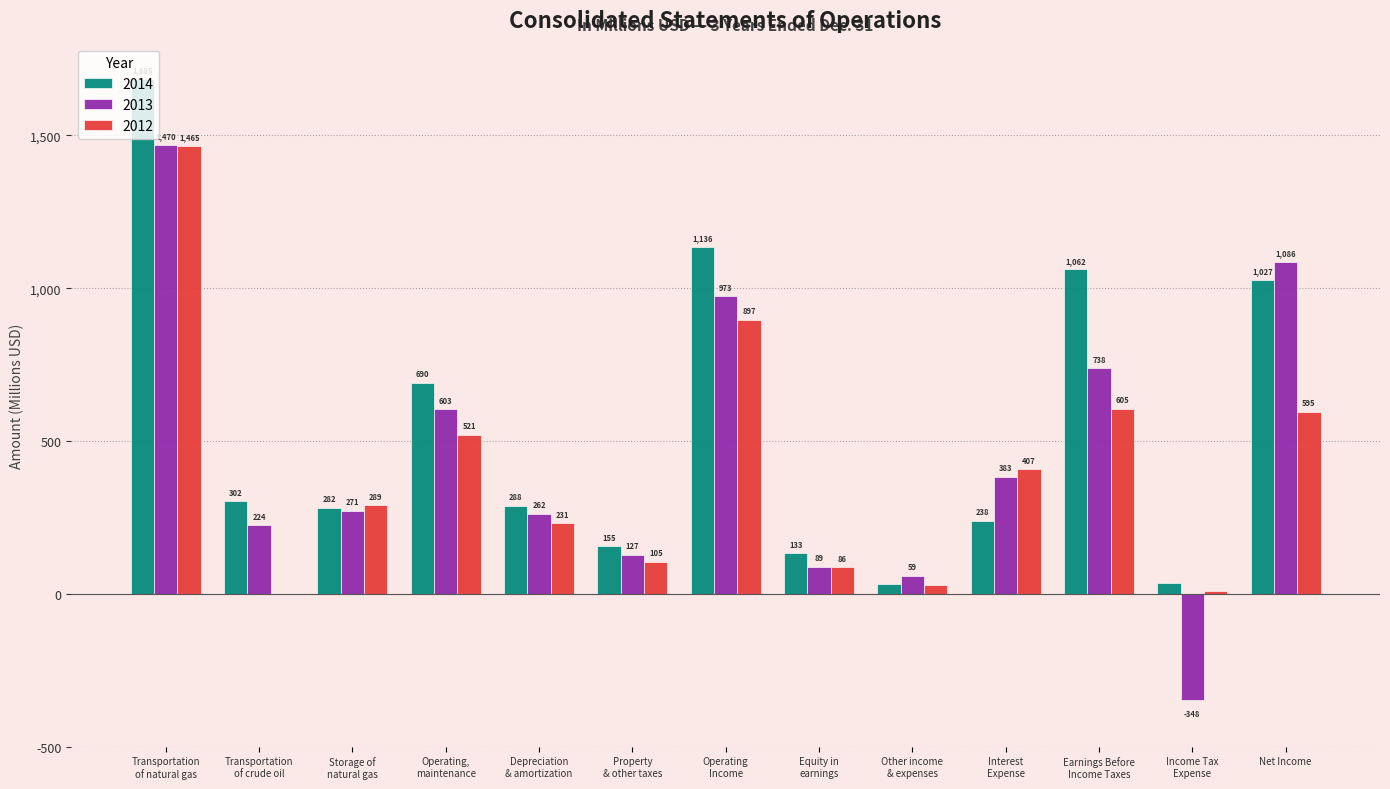

What is the sum of all 2013 values?

5937